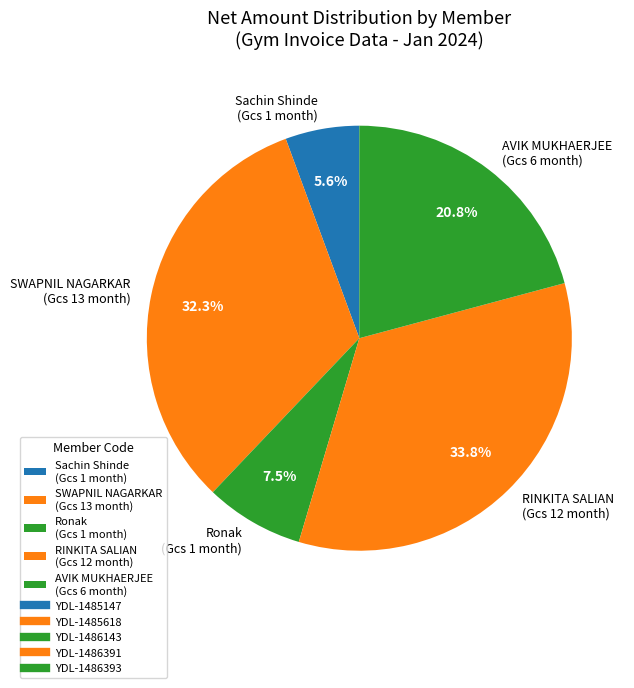

How many slices are in this pie chart?

5